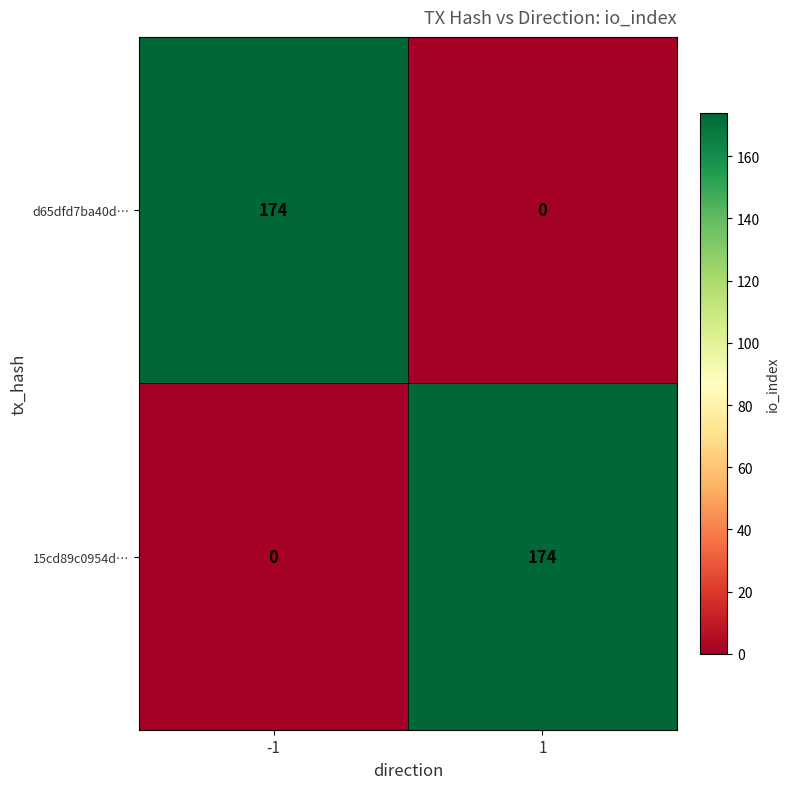

Reading left to right, transcribe all the data shown in this chart.

d65dfd7ba40d…: 174	0
15cd89c0954d…: 0	174